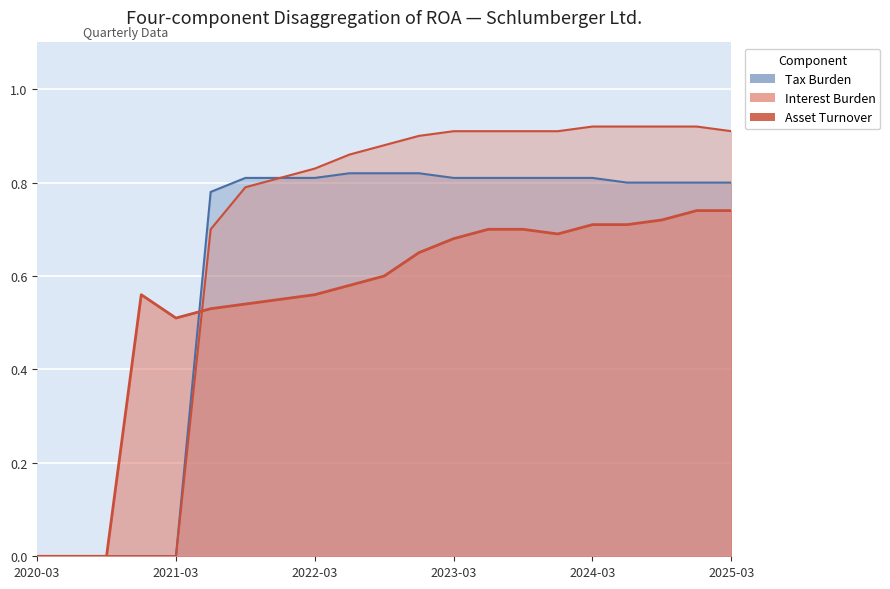

Which series has the widest spread of values?

Interest Burden